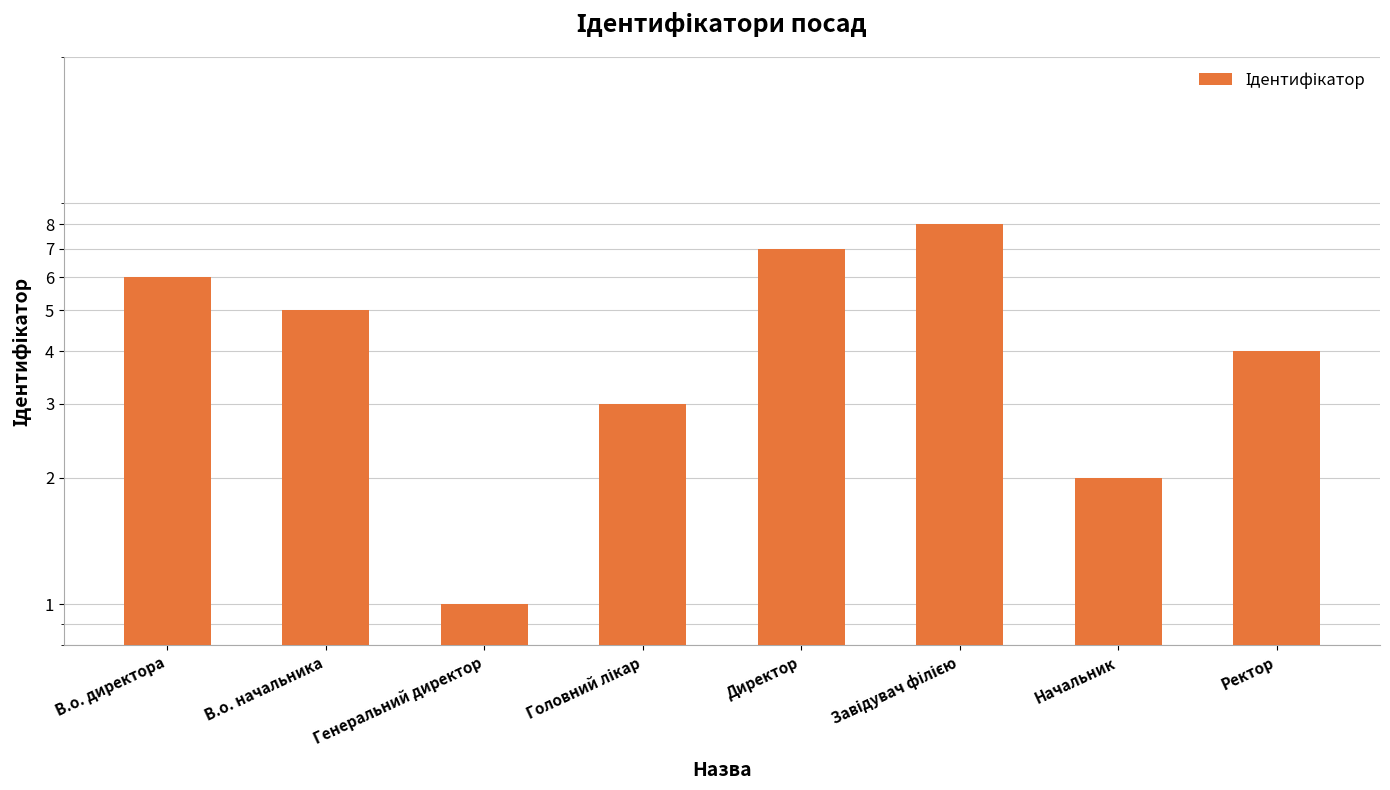

What is the value of the 8th bar from the left?

4